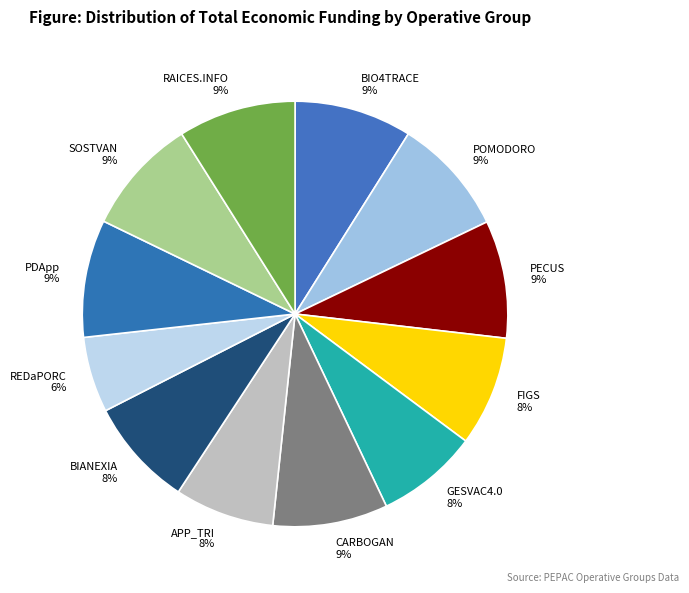

Does REDaPORC account for over 50% of the chart?

No